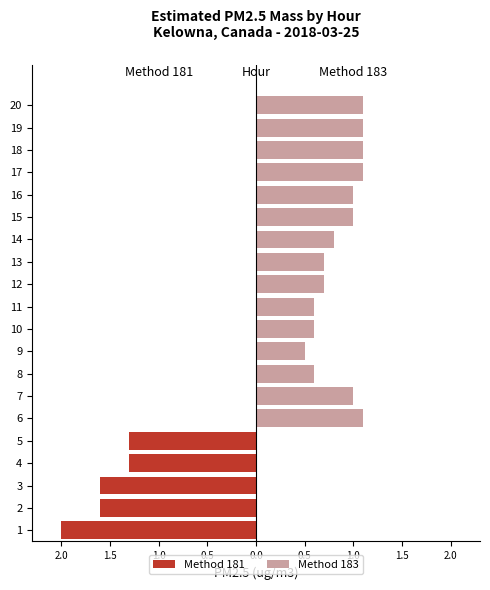

Is the value of Method 183 at 14 greater than the value of Method 181 at 10?

Yes